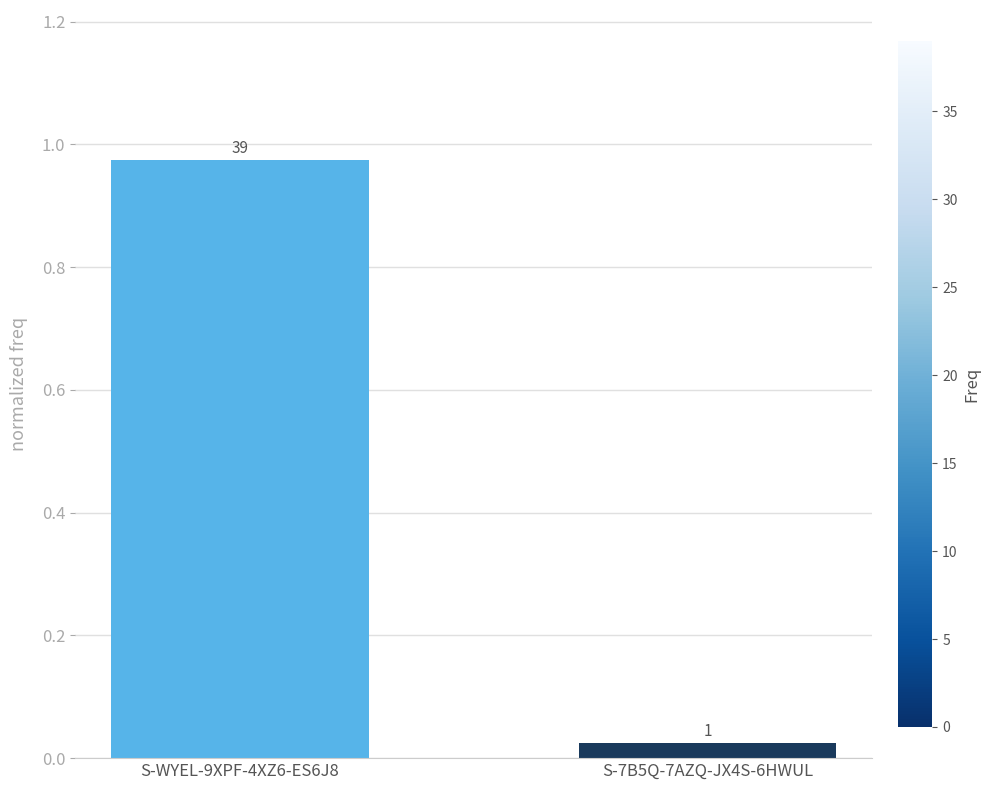

What is the sum of all values?

1.0